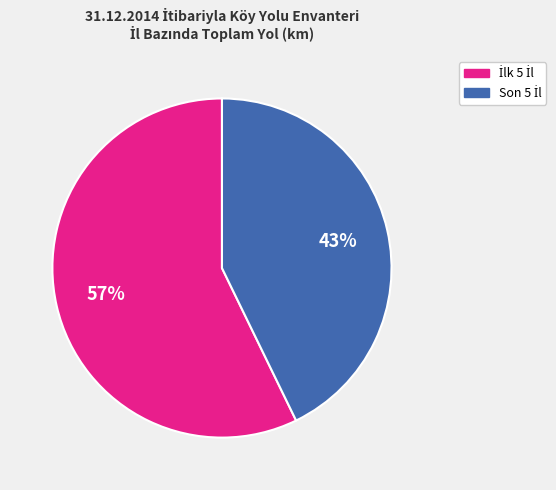

Is there a majority slice in this chart?

Yes